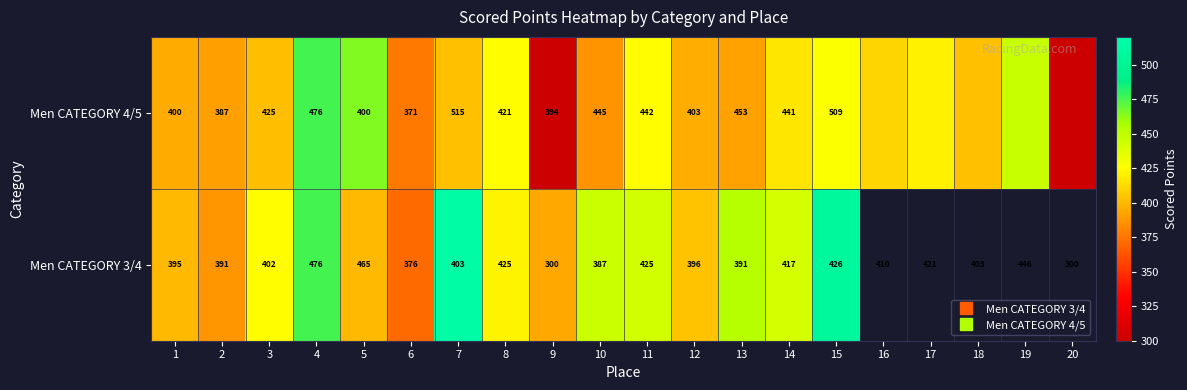

What is the sum of the Men CATEGORY 4/5 values at 10 and 20?

686.7